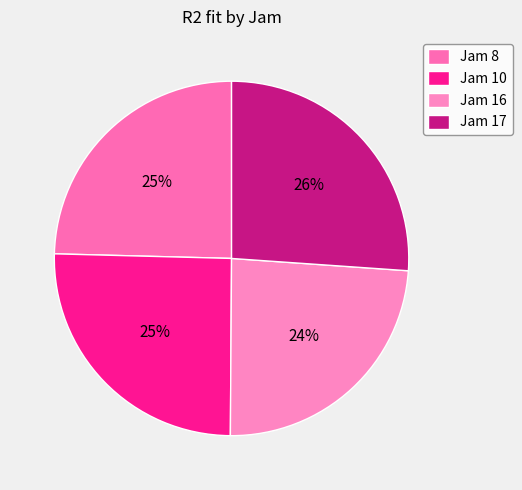

To the nearest percent, what percentage of the pie is Jam 10?

25%